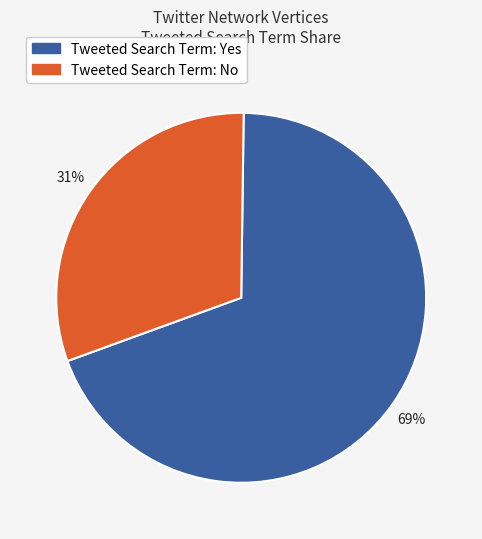

Count the number of slices in the pie.

2